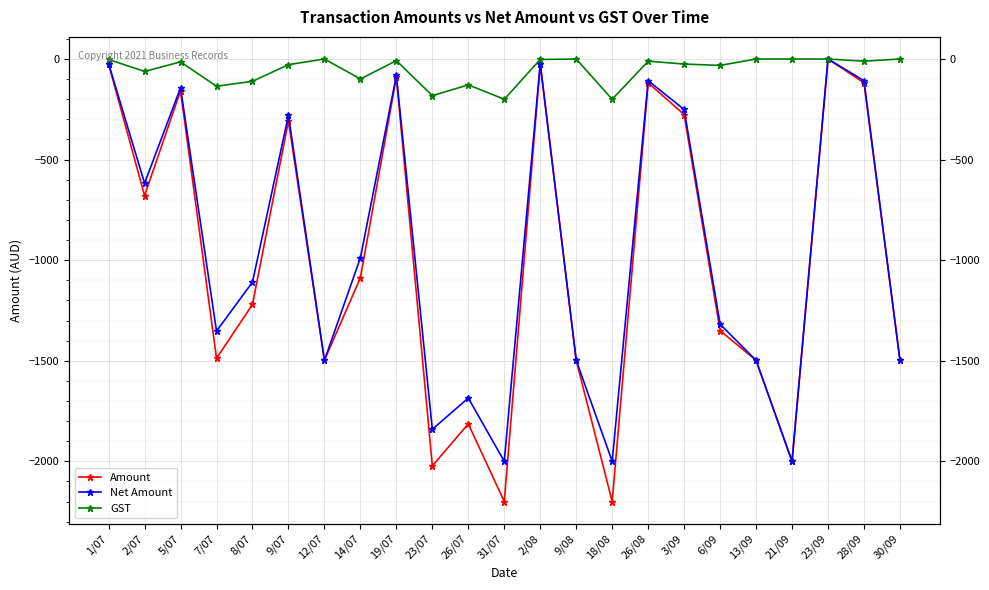

How many interior local valleys does the Net Amount series have?

7